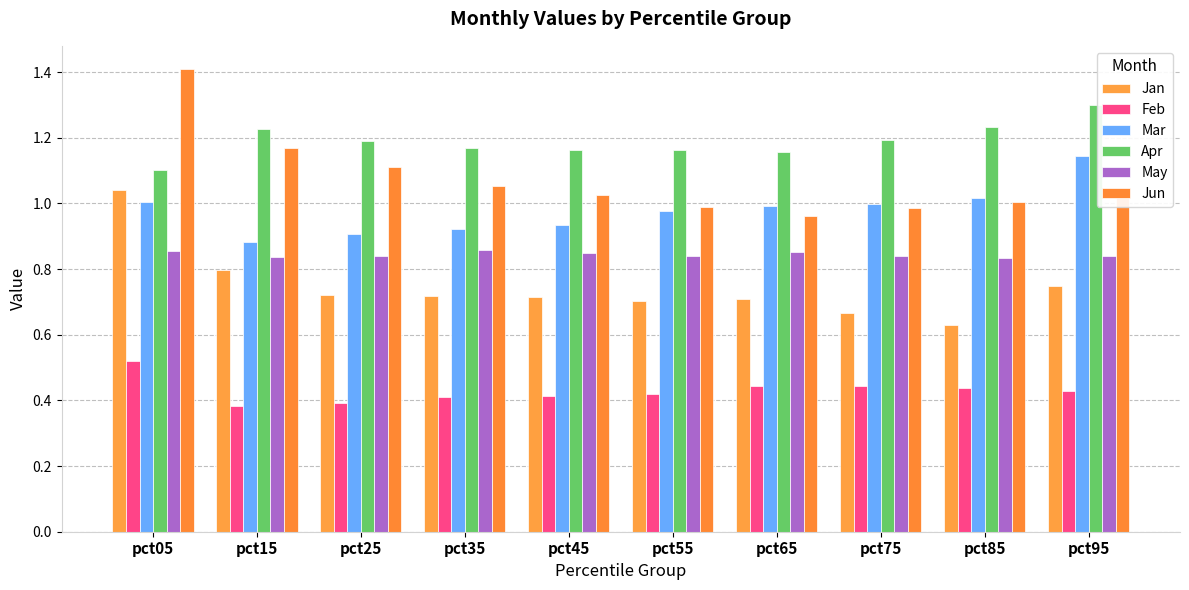

What are all the series names shown in the legend?

Jan, Feb, Mar, Apr, May, Jun